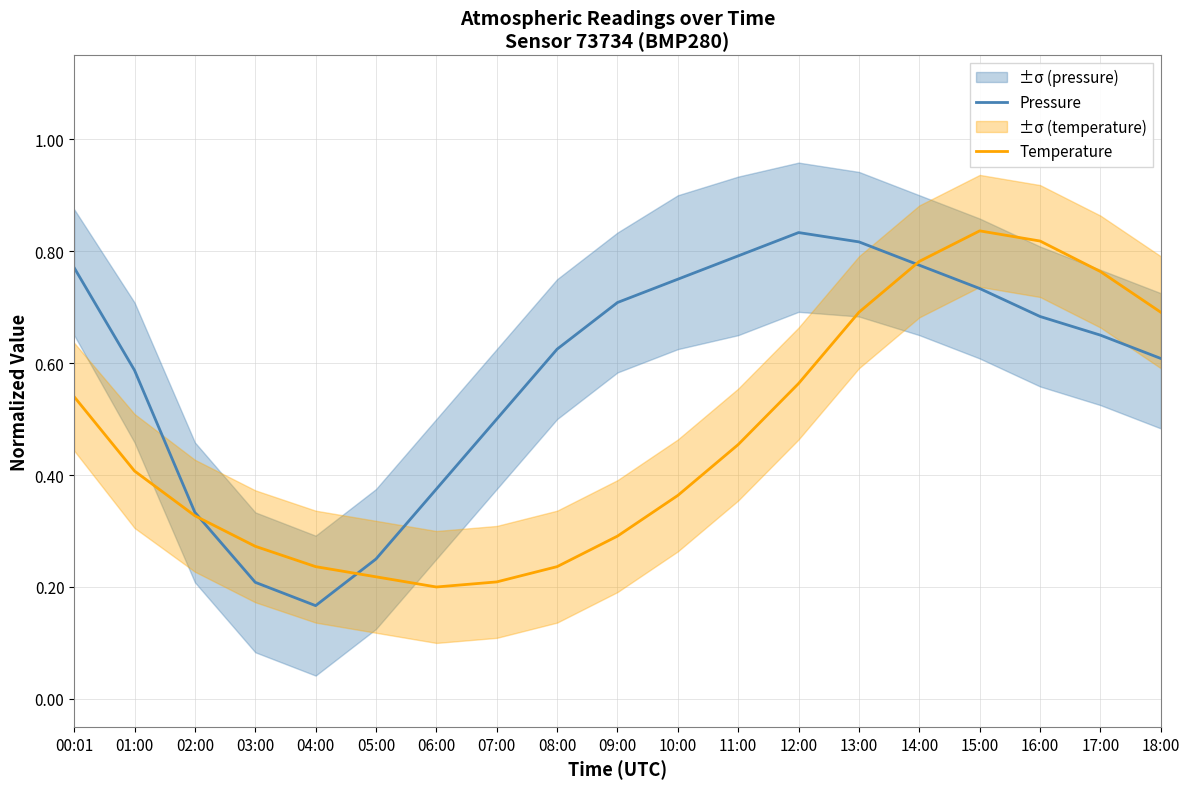

What is the difference between the Temperature values at 01:00 and 05:00?

0.2